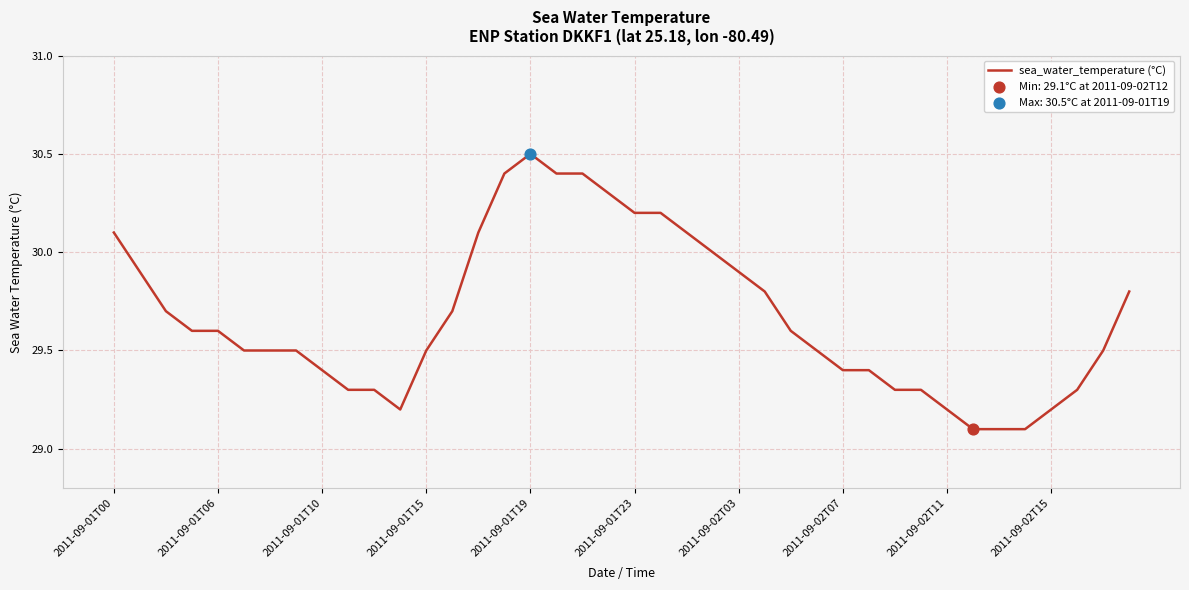

What is the smallest value displayed?

29.1